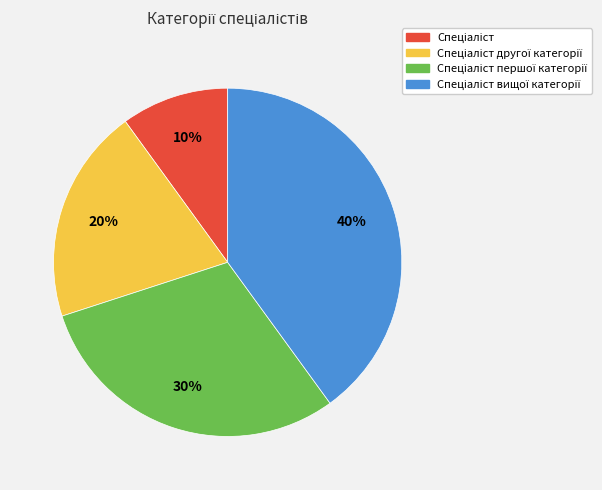

To the nearest percent, what is the difference between the largest and smallest slice percentages?

30%